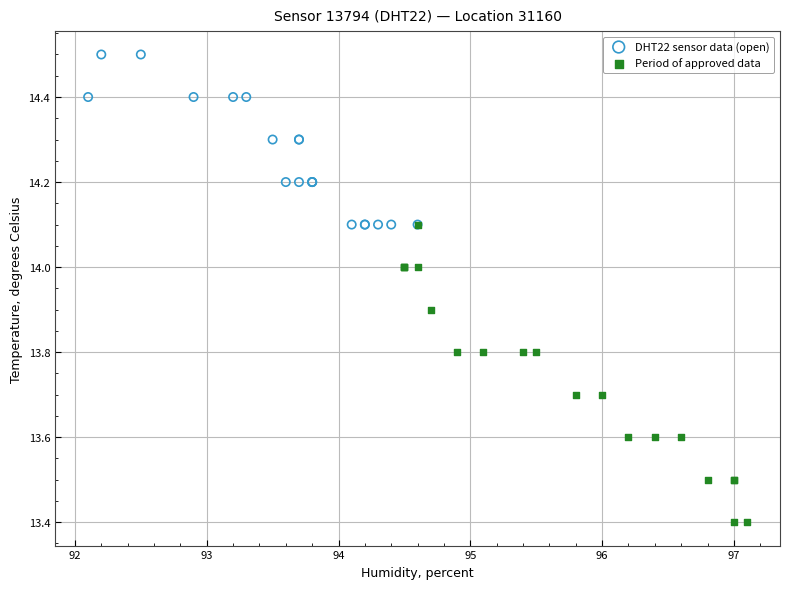

Which series contains the lowest Y value?

Period of approved data